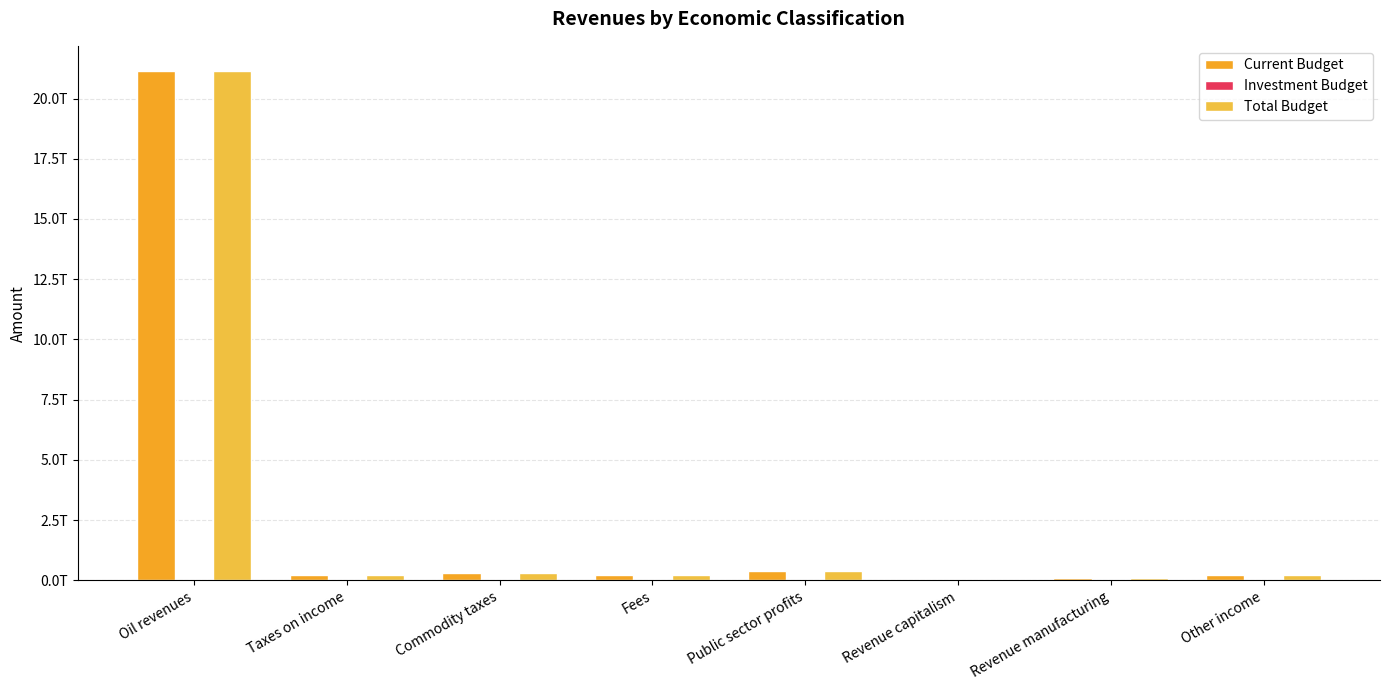

The Current Budget series shows 9315331853.8 at Revenue capitalism. True or false?

True